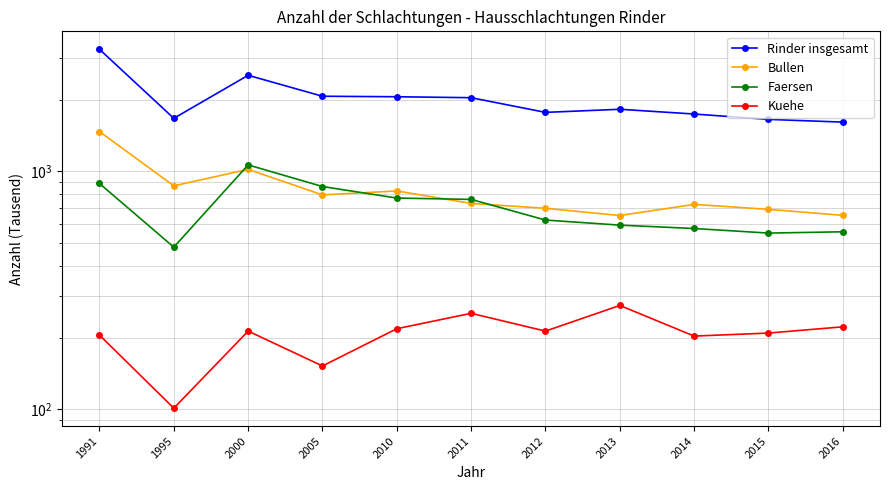

Which series changed the most between 2012 and 2014?

Faersen